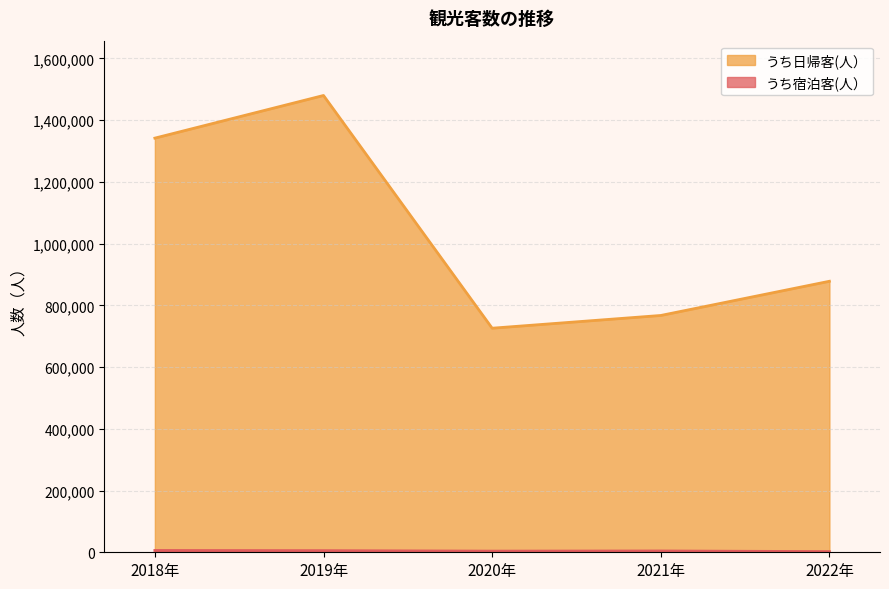

Count the number of data series in this chart.

2